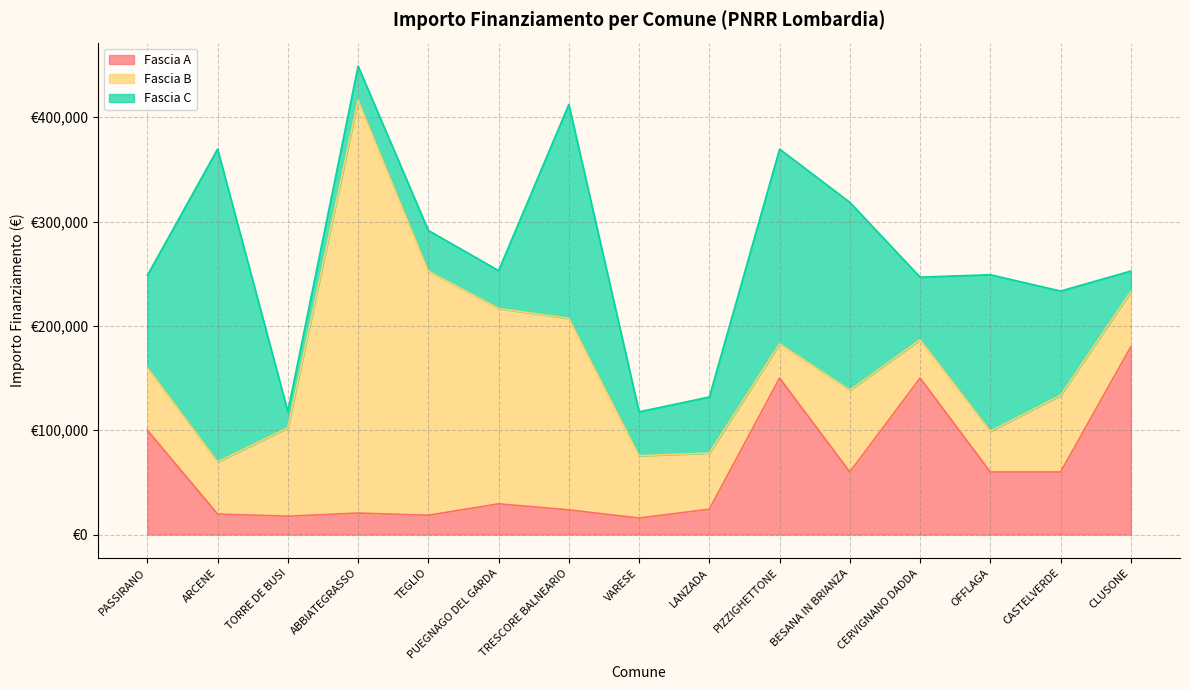

Between PASSIRANO and TRESCORE BALNEARIO, which is larger?

PASSIRANO